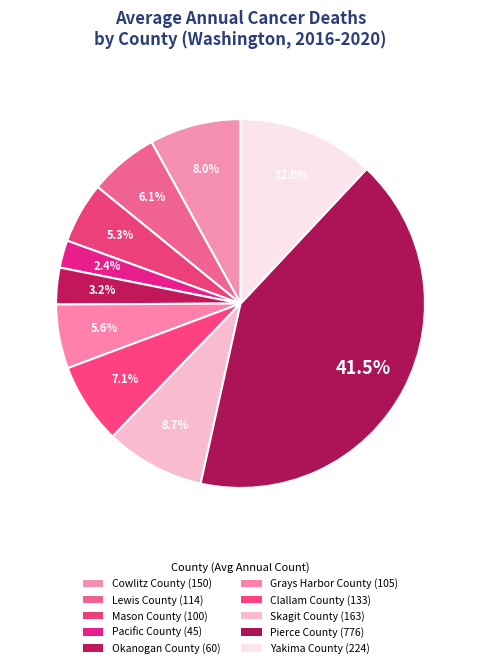

Which slice is the largest?

Pierce County